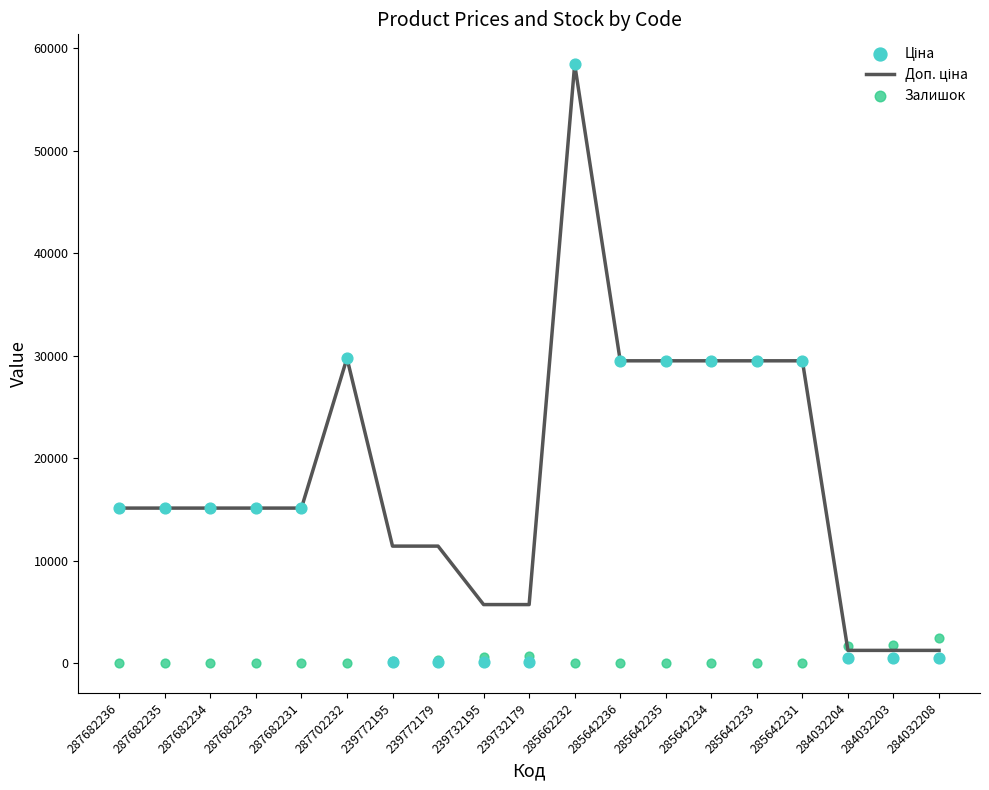

Which series contains the lowest Y value?

Залишок